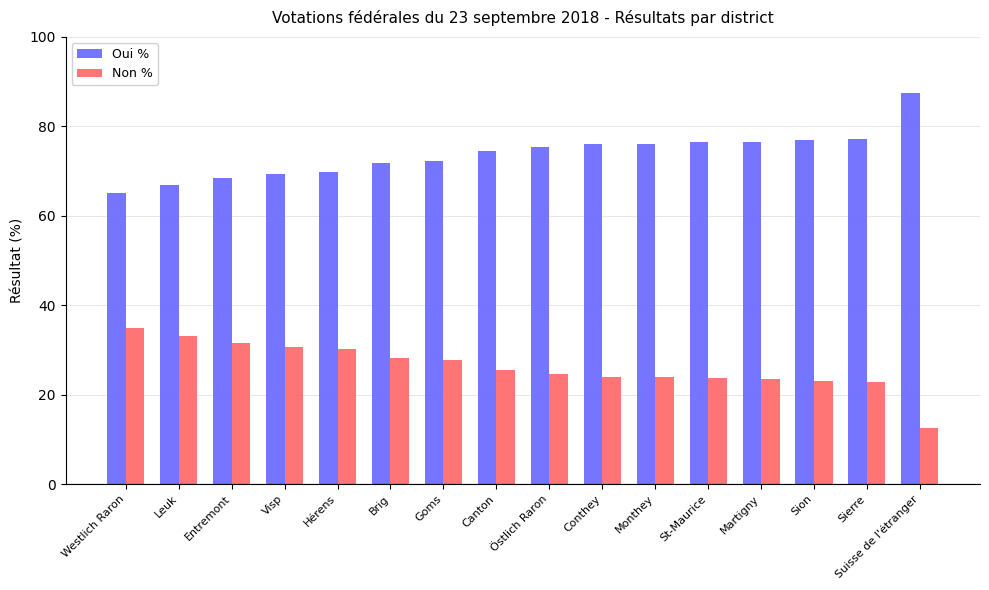

What is the value of the Non % bar at the 16th from the left?

12.5